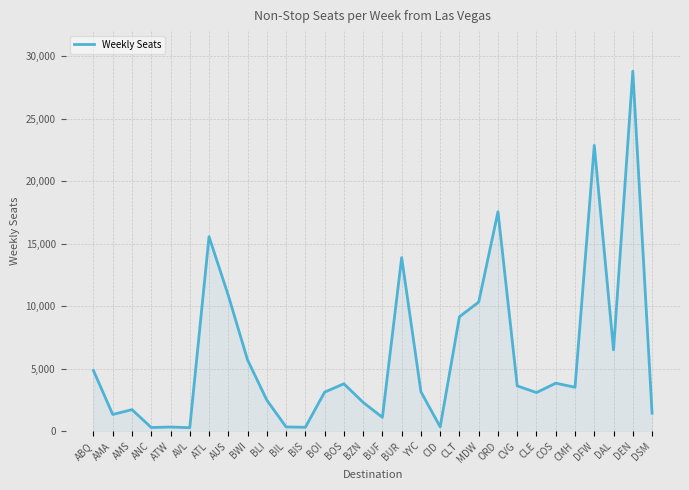

Is it true that the value at CLE is 4893.3?

False